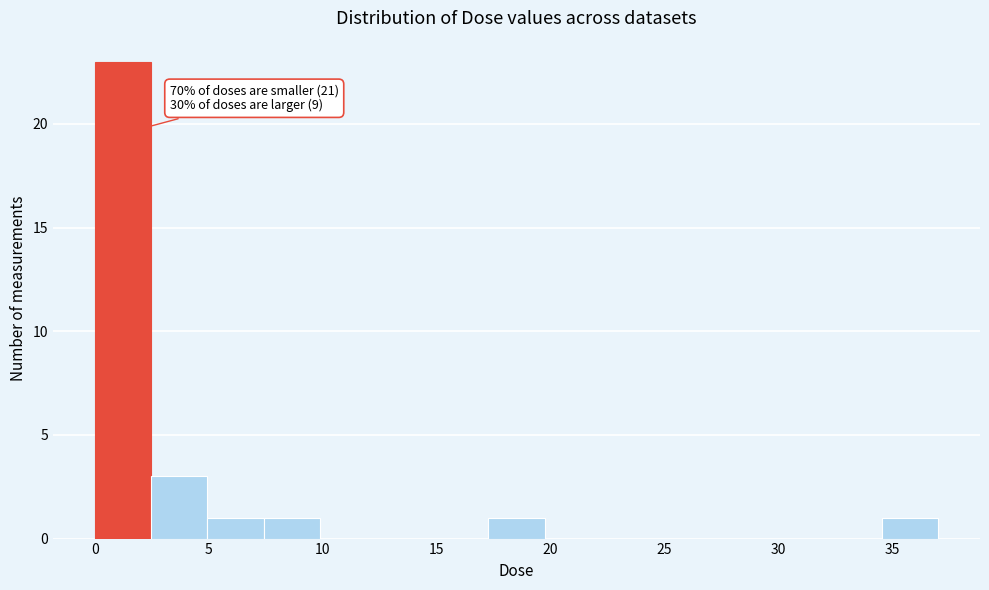

Over which range of the x-axis is the bar tallest?

0.0 to 2.5